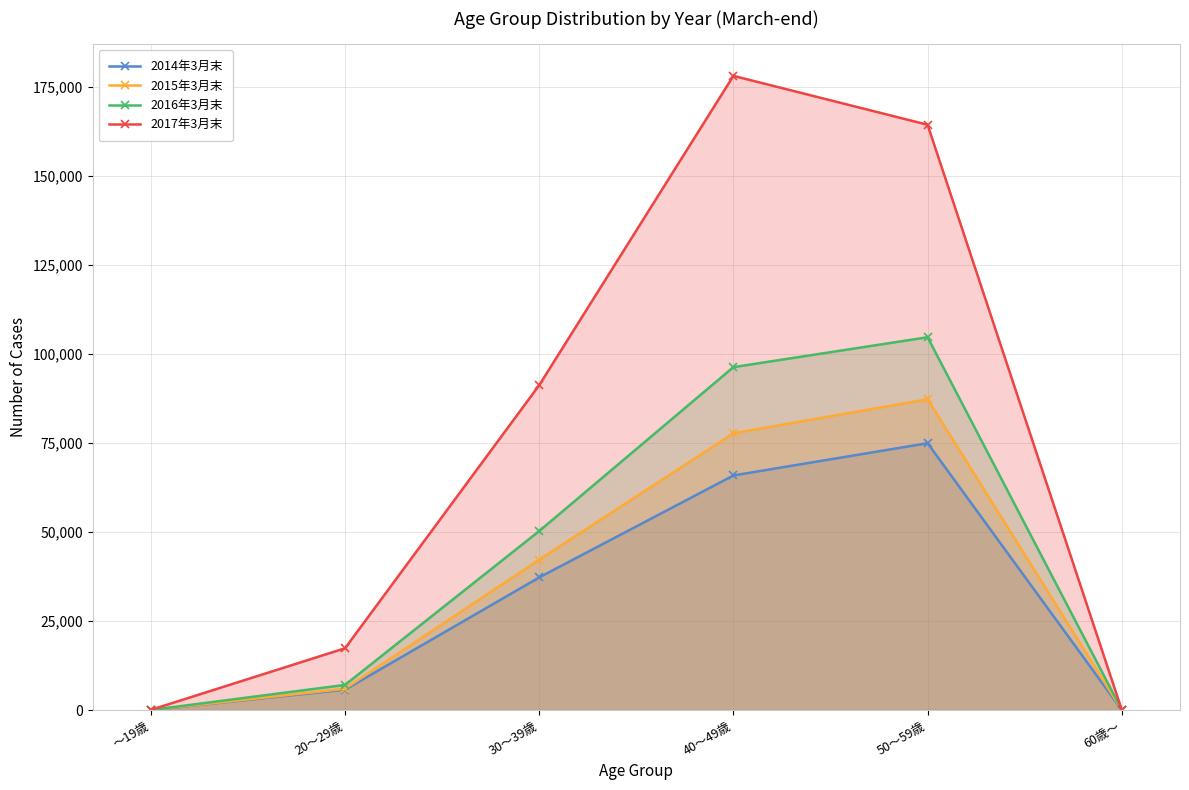

Rank the series by their maximum value, from highest to lowest.

2017年3月末, 2016年3月末, 2015年3月末, 2014年3月末